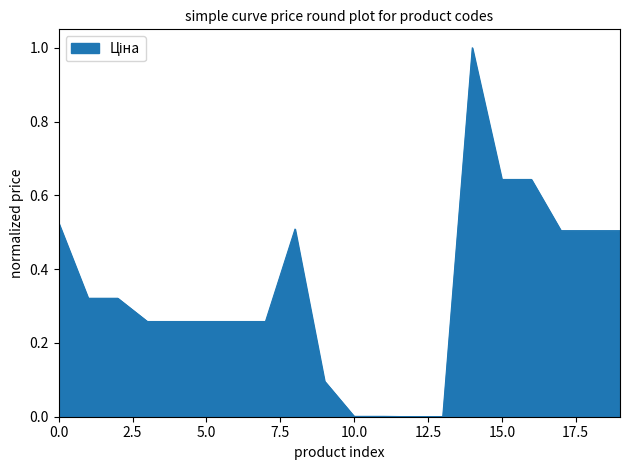

What is the maximum value shown in the chart?

1.0